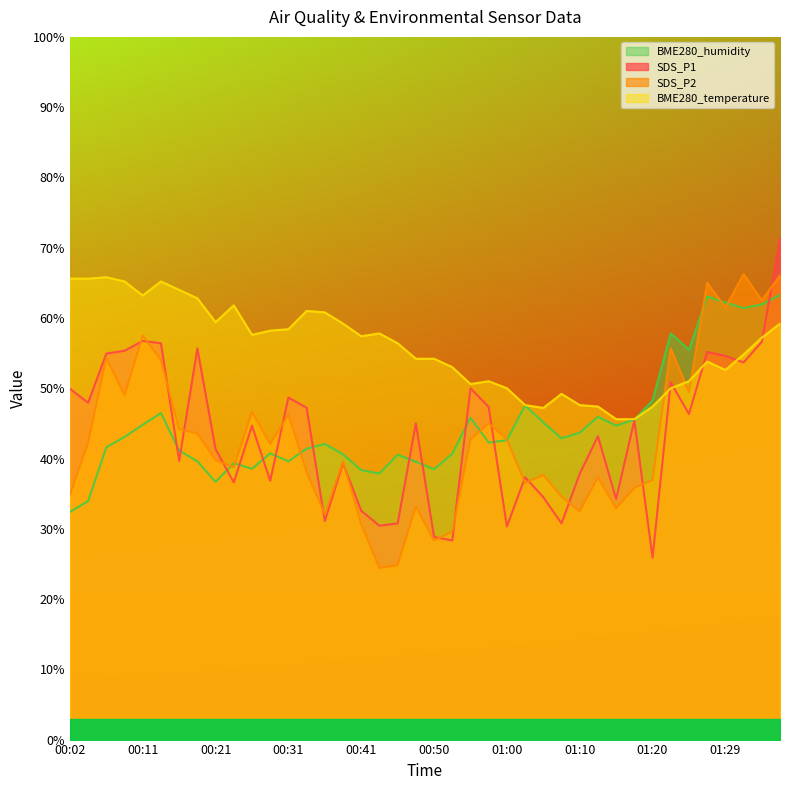

Does the chart display data point markers on the line(s)?

No